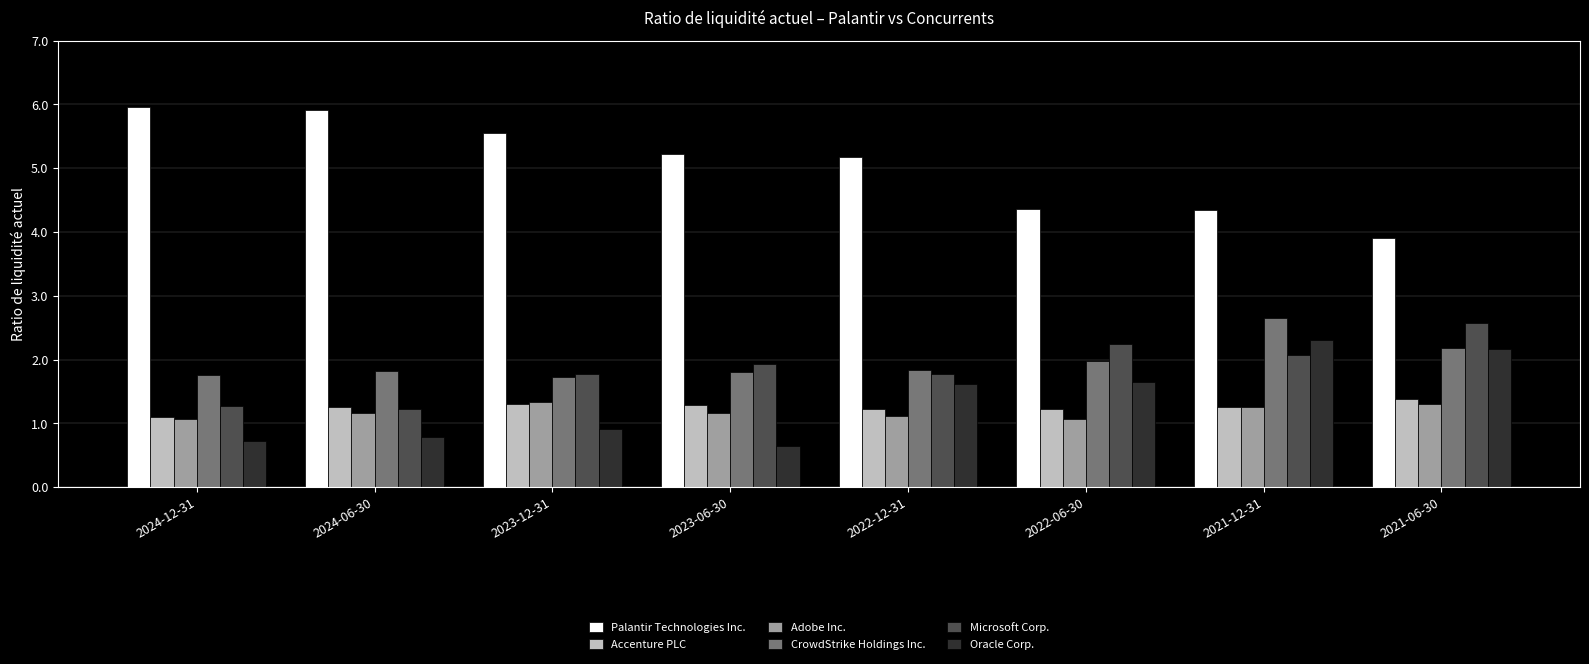

What is the value of the Microsoft Corp. bar at the 7th from the left?

2.1